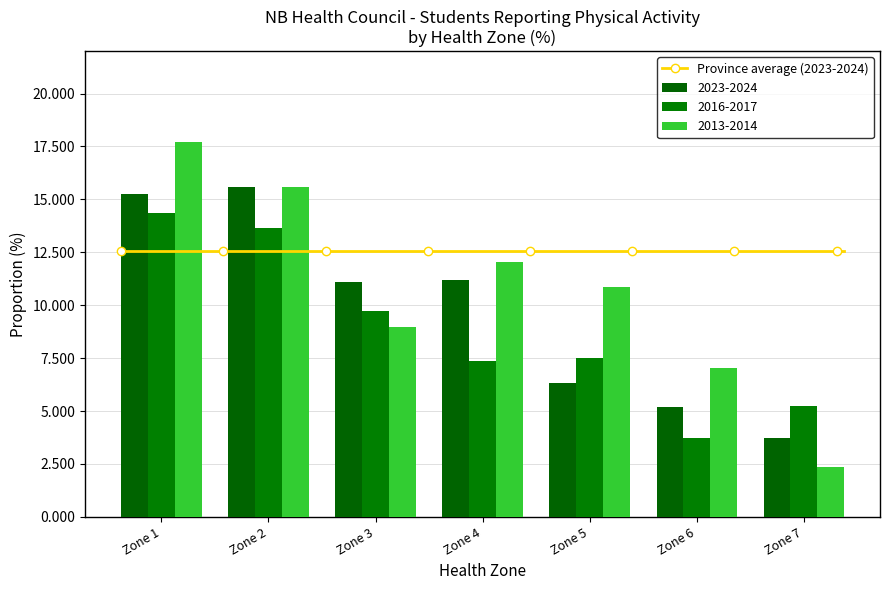

Which series changed the most between Zone 3 and Zone 6?

2016-2017